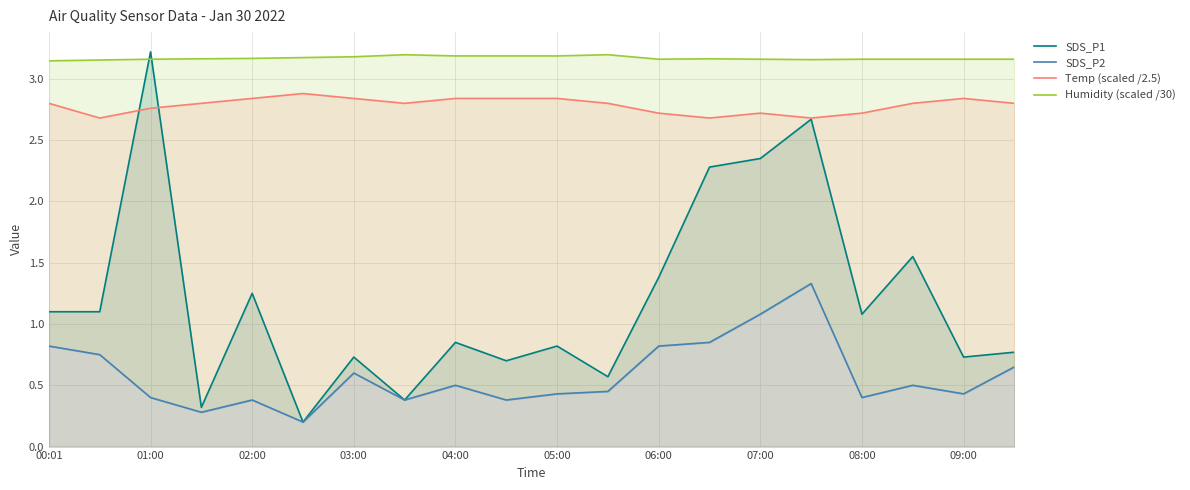

True or false: Humidity (scaled /30) and Temp (scaled /2.5) intersect in this chart.

False